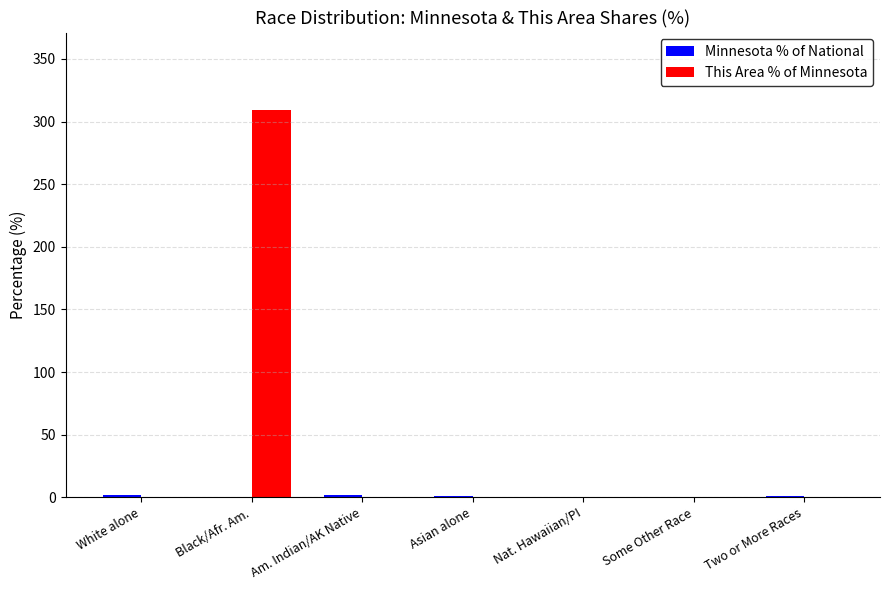

Which series has the largest total across all categories?

This Area % of Minnesota